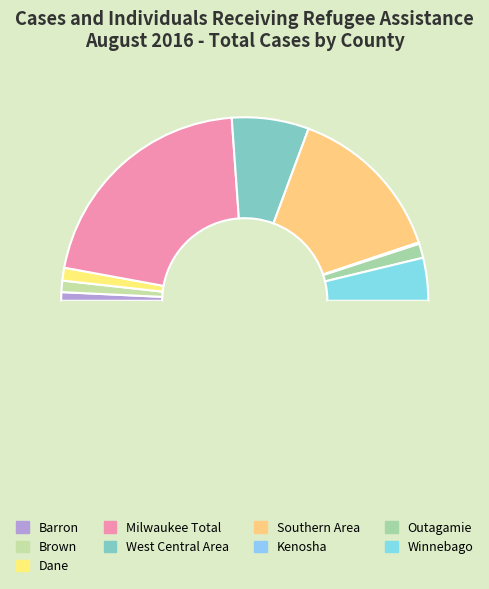

What is the largest slice in the pie chart?

Milwaukee Total